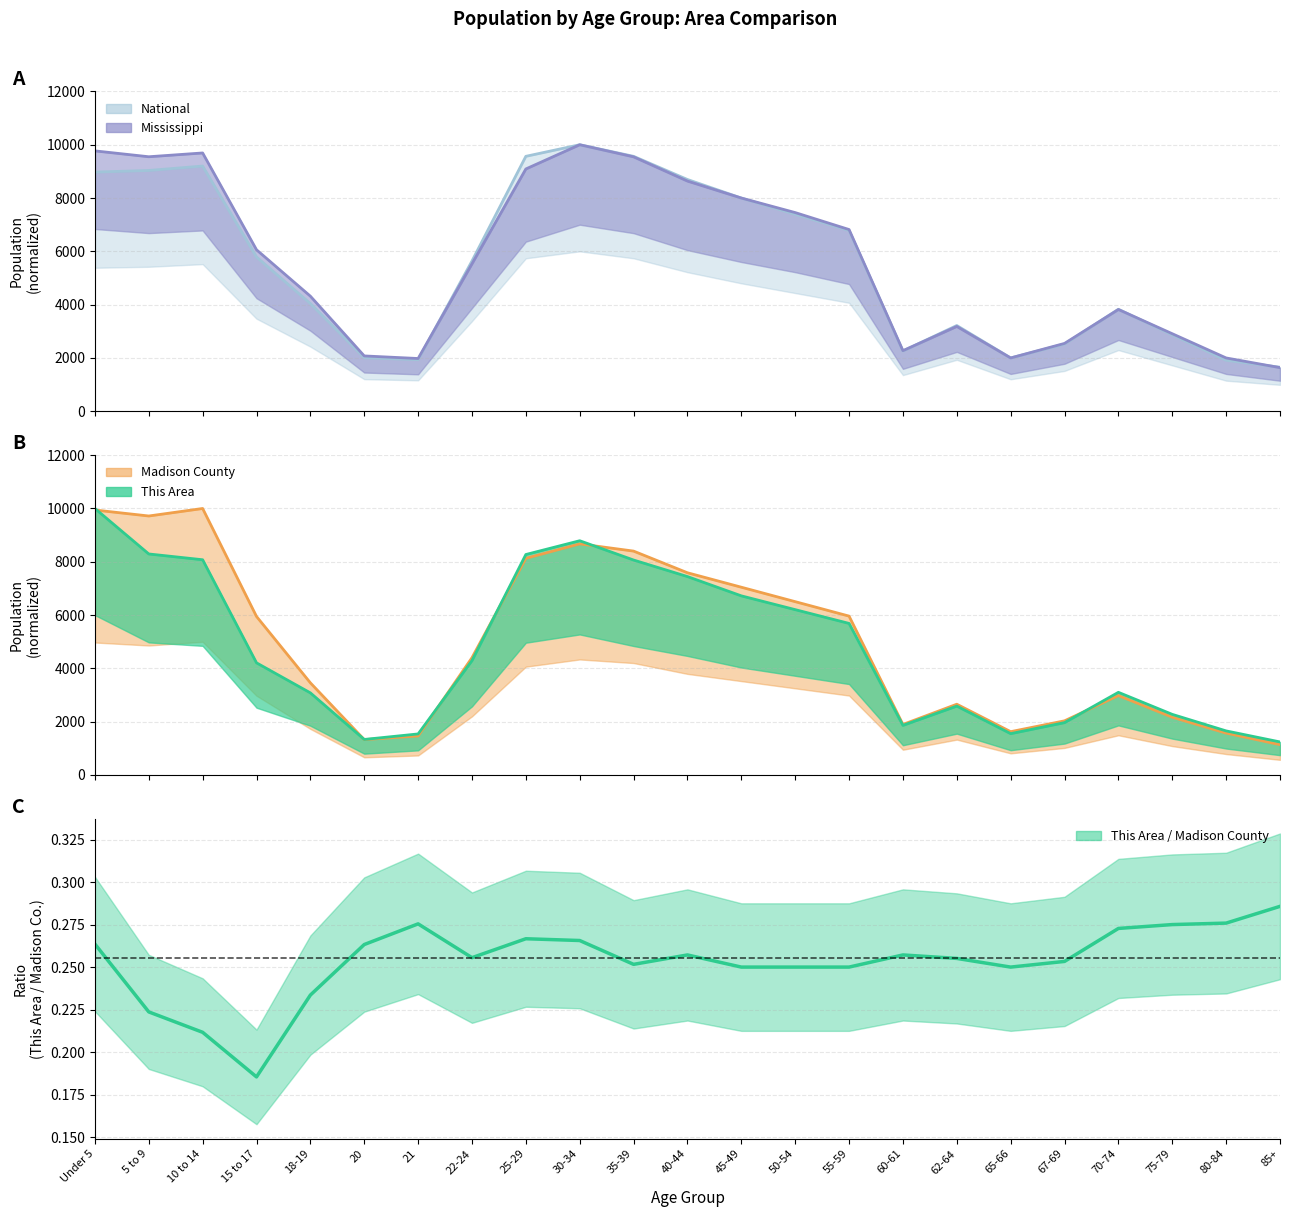

Which label corresponds to the smallest value in the chart?

85+